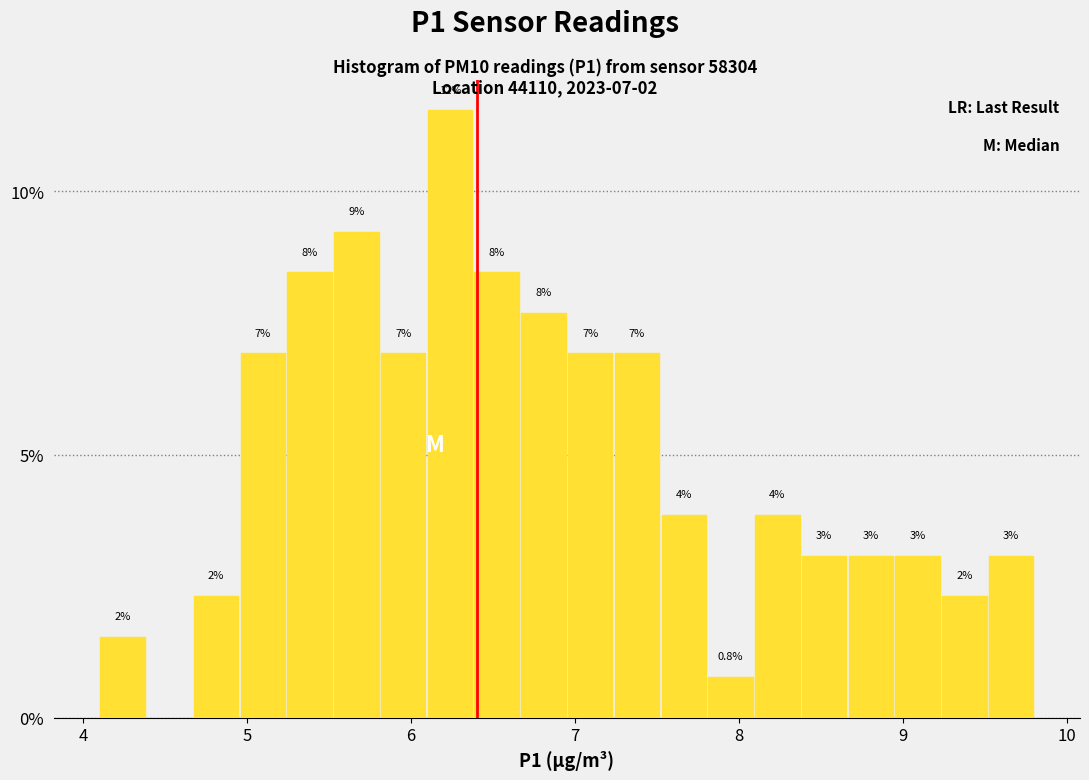

Read against the x-axis, roughly where is the centre of the tallest bar?

6.2